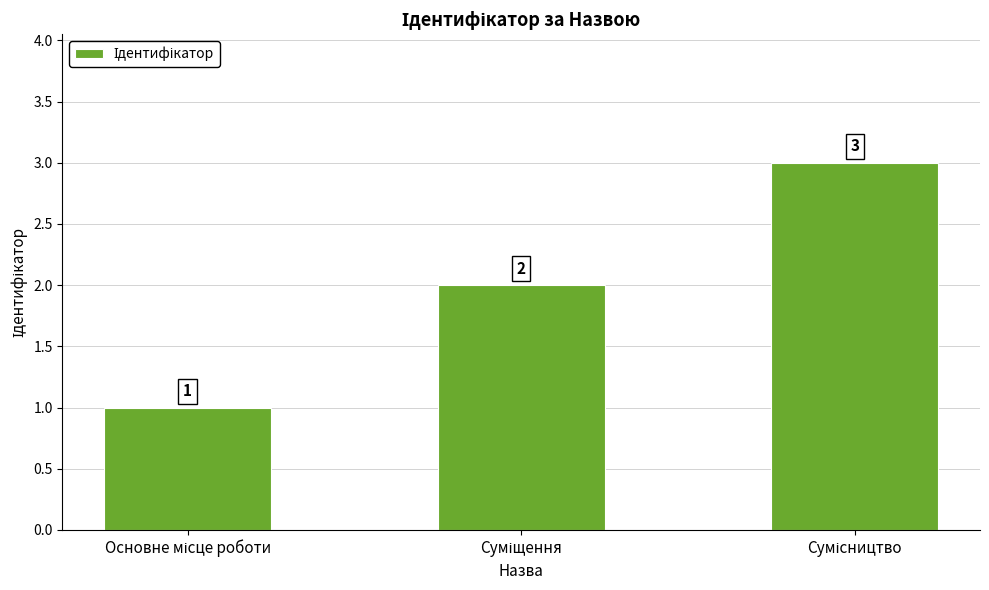

What is the average value?

2